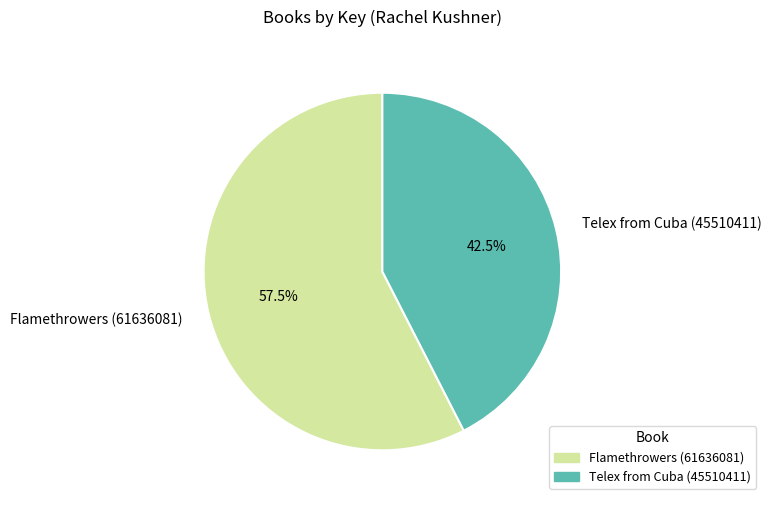

Which has a higher value, Telex from Cuba (45510411) or Flamethrowers (61636081)?

Flamethrowers (61636081)